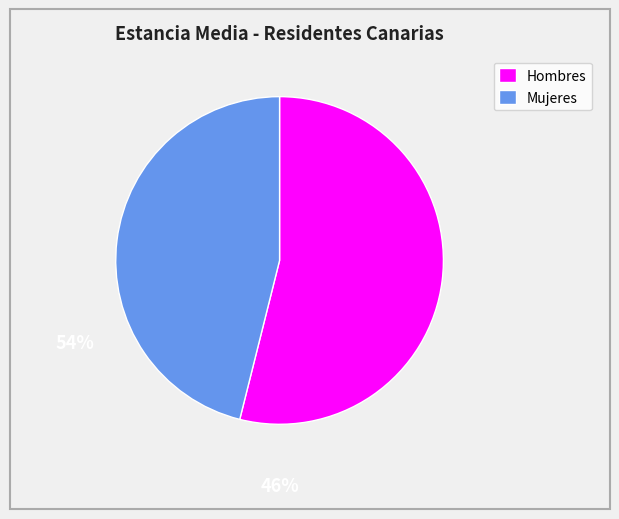

How many segments does this pie chart have?

2